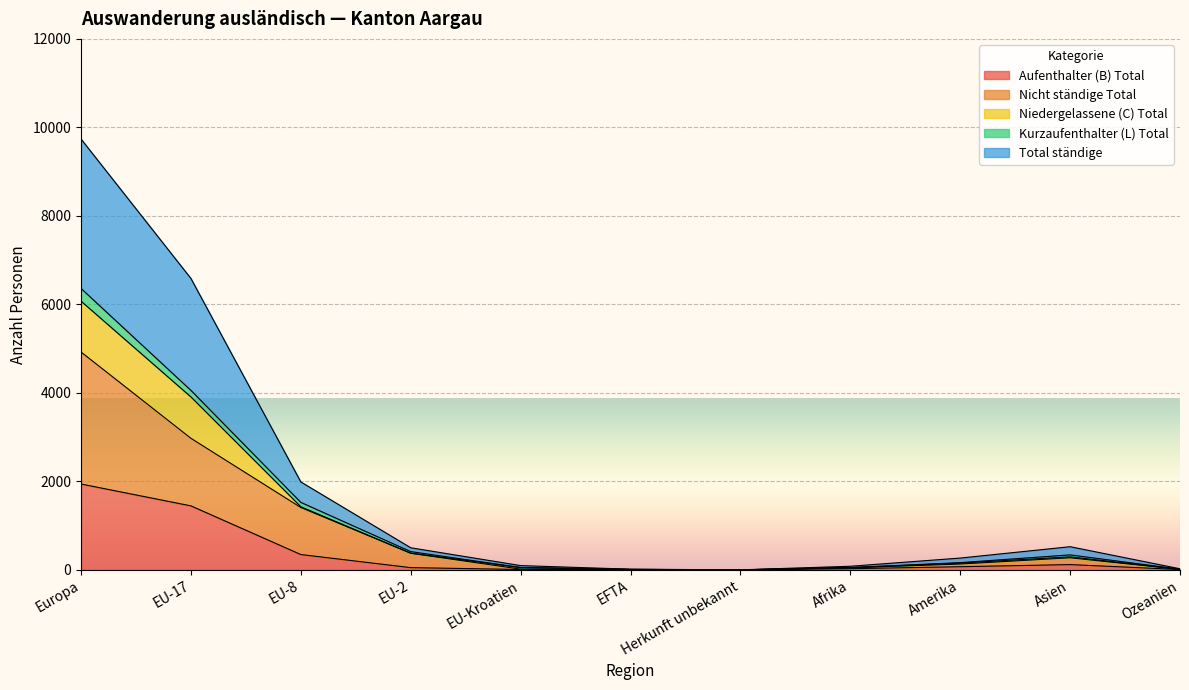

True or false: Aufenthalter (B) Total and Kurzaufenthalter (L) Total cross at least once.

False